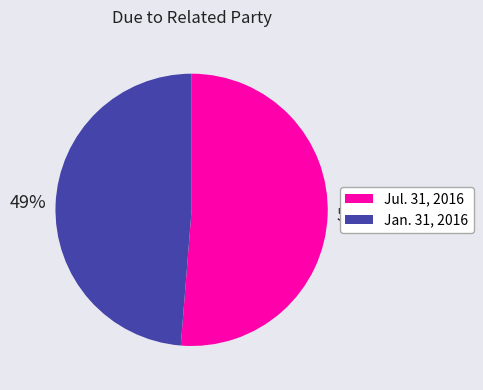

Count the number of slices in the pie.

2